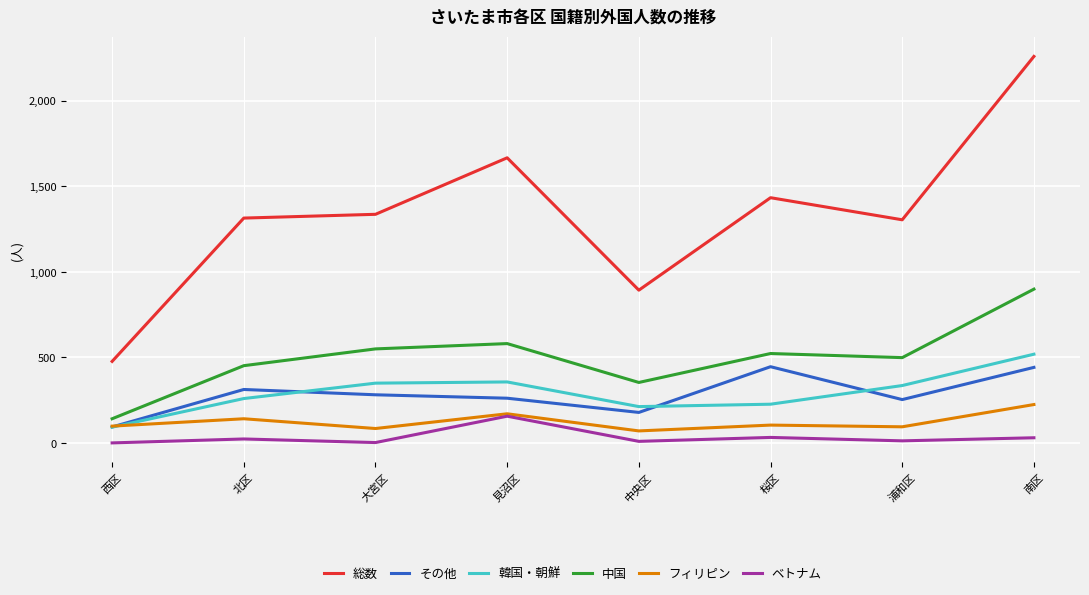

What is the maximum value for その他?

446